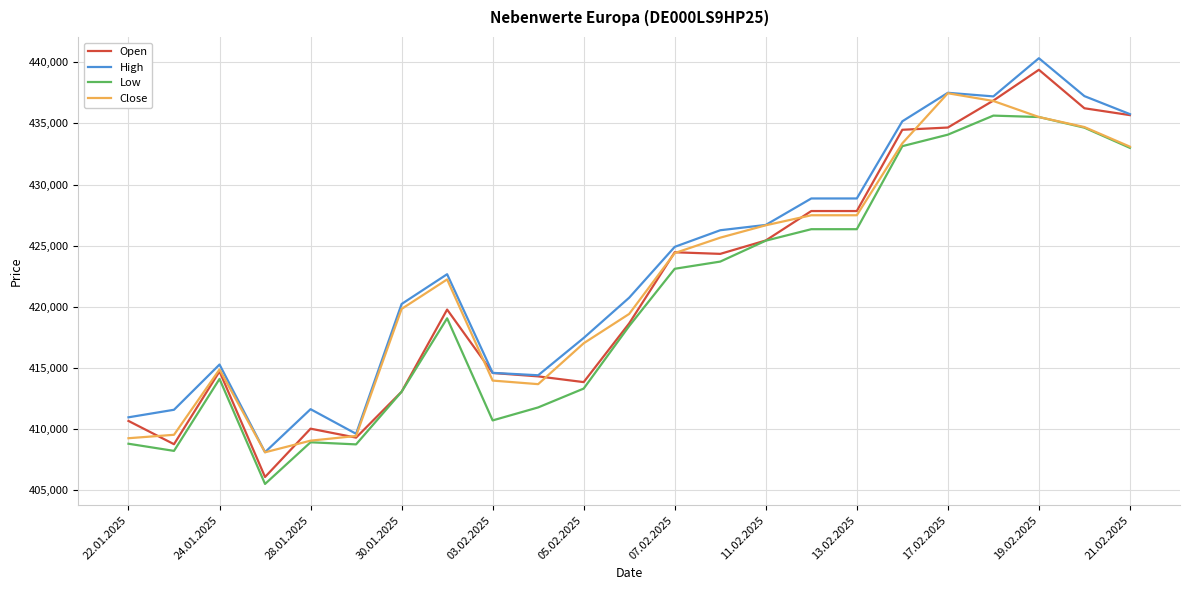

What is the maximum value shown in the chart?

440333